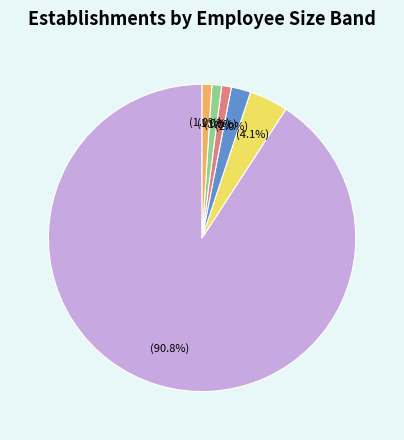

True or false: 03 accounts for 11% of the total.

False